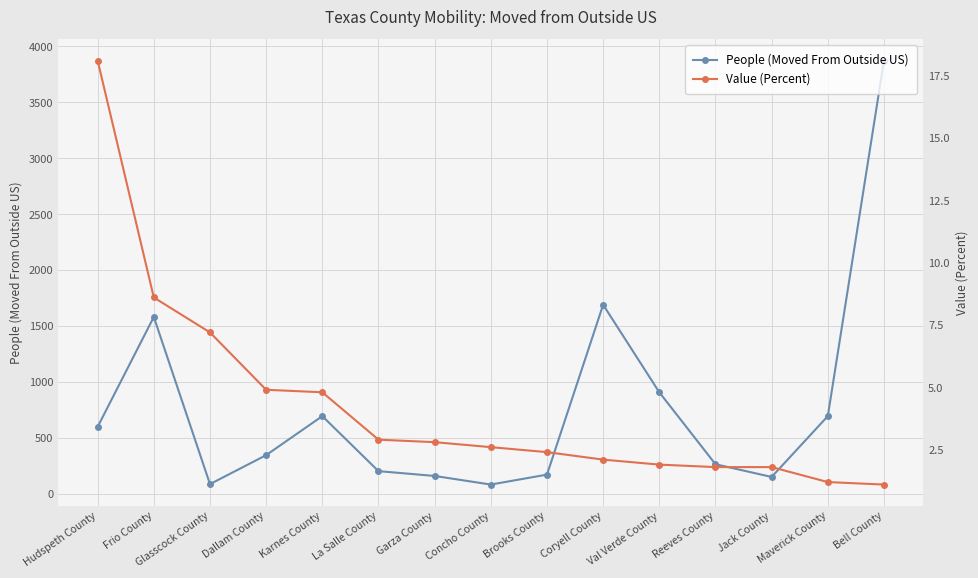

What is the label of the 4th point from the right?

Reeves County